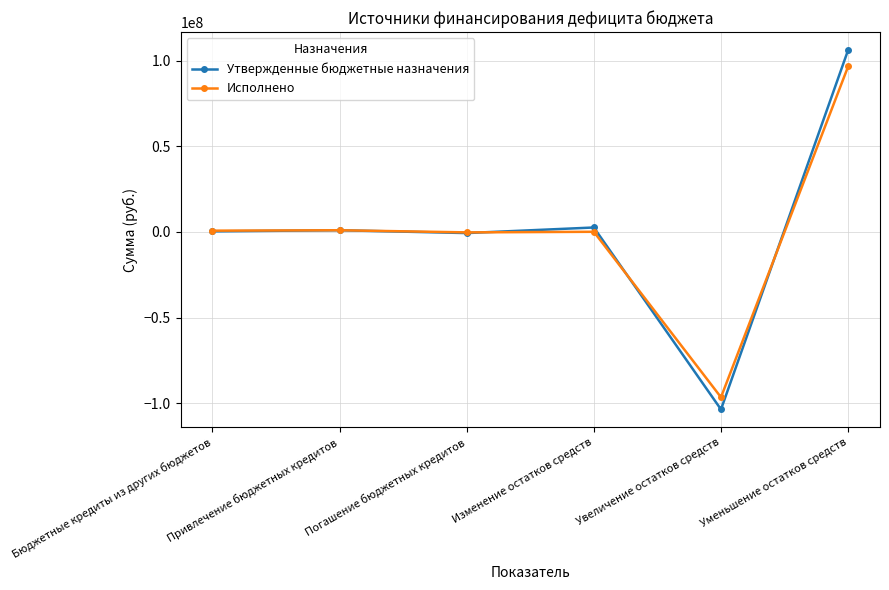

Rank the series by their maximum value, from lowest to highest.

Исполнено, Утвержденные бюджетные назначения